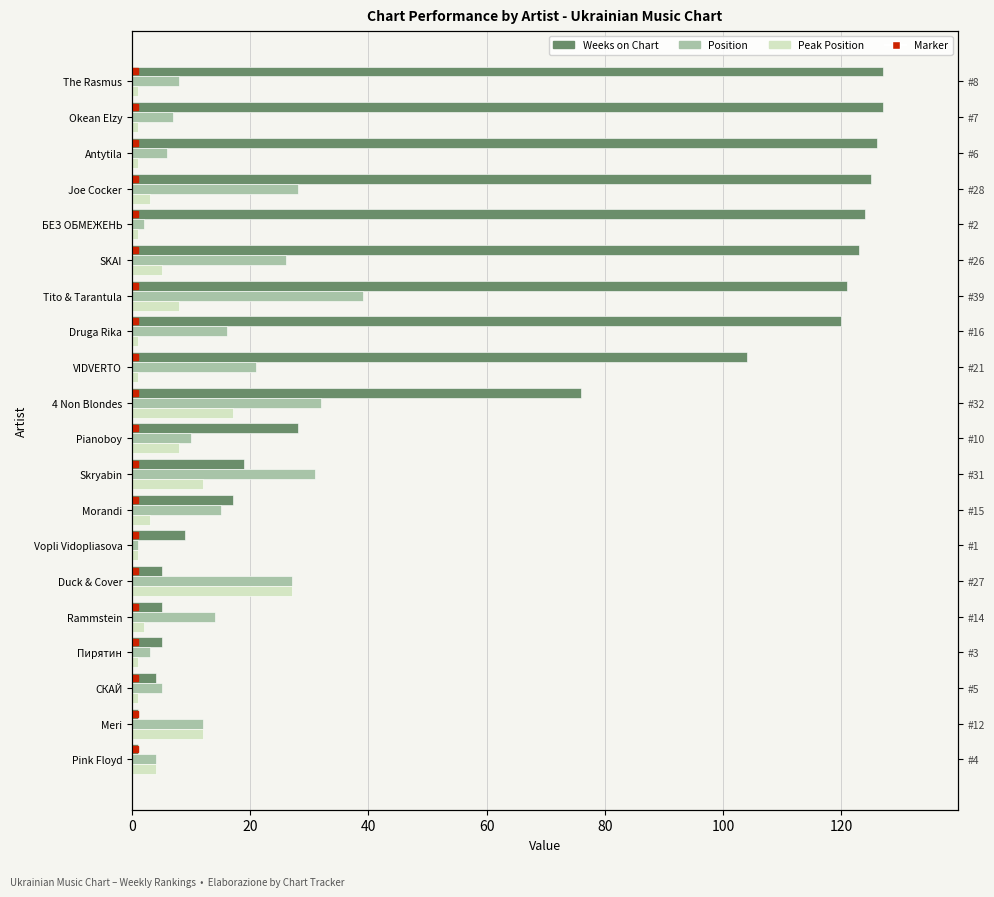

Reading left to right, what are all the values shown in this chart?

Weeks on Chart: 1	1	4	5	5	5	9	17	19	28	76	104	120	121	123	124	125	126	127	127
Position: 4	12	5	3	14	27	1	15	31	10	32	21	16	39	26	2	28	6	7	8
Peak Position: 4	12	1	1	2	27	1	3	12	8	17	1	1	8	5	1	3	1	1	1